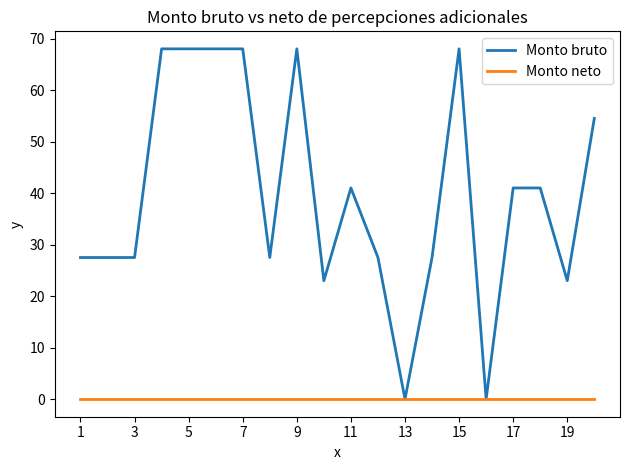

Which series has the largest total across all categories?

Monto bruto